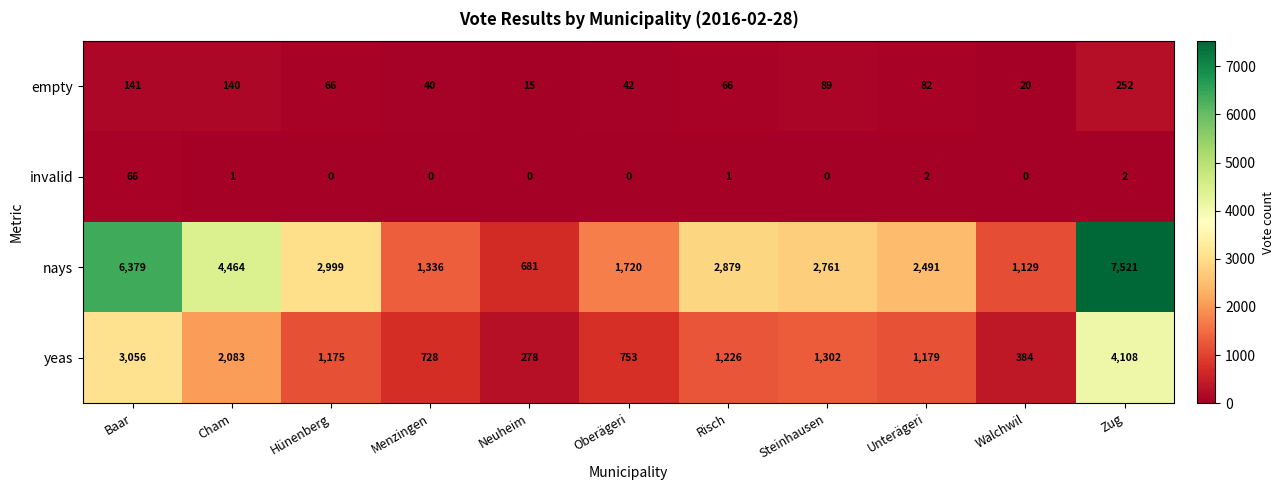

Which series has the largest range (max minus min)?

nays